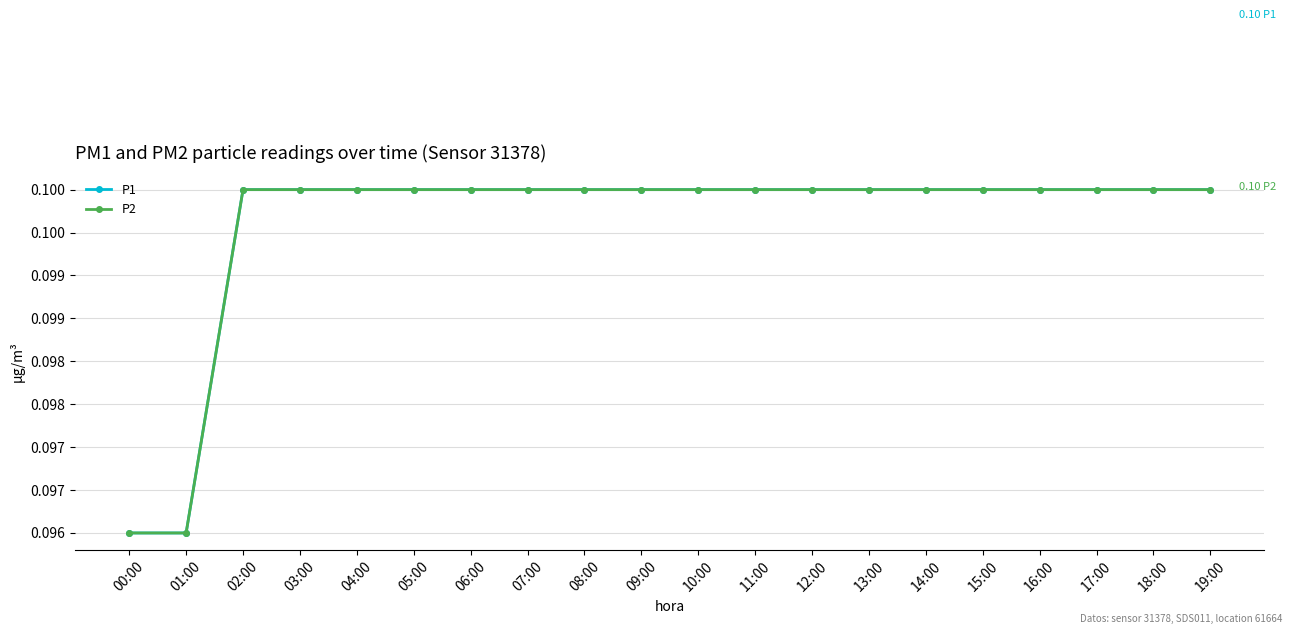

What is the greatest value displayed?

0.1